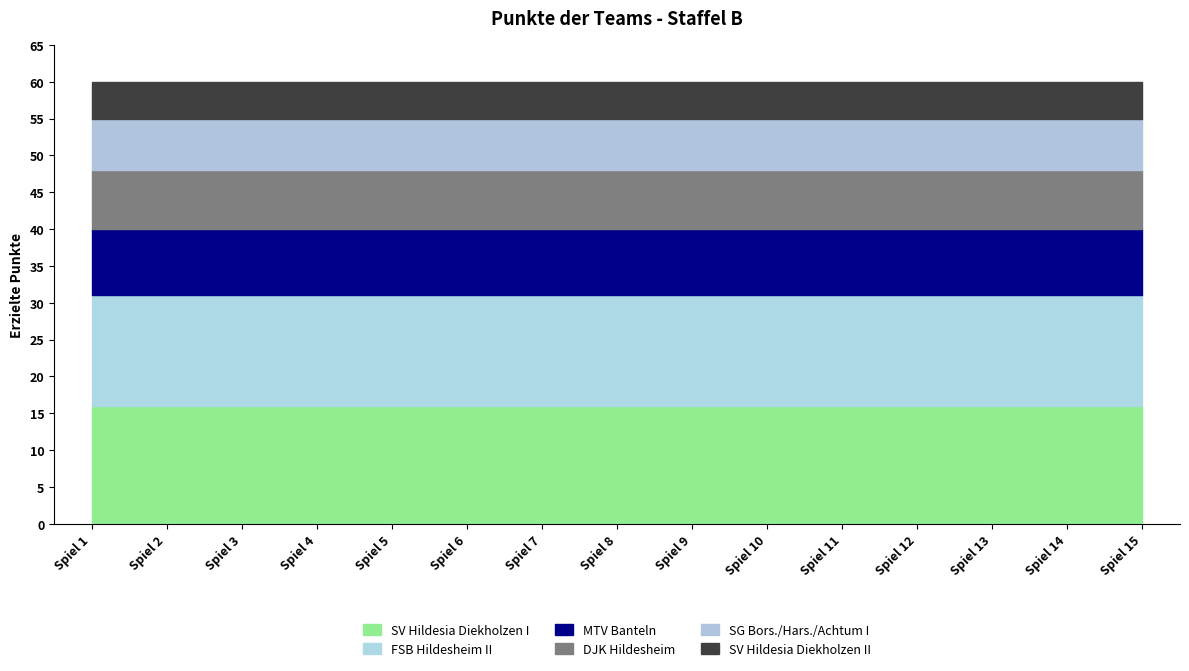

At which label does SV Hildesia Diekholzen I reach its peak?

Spiel 1